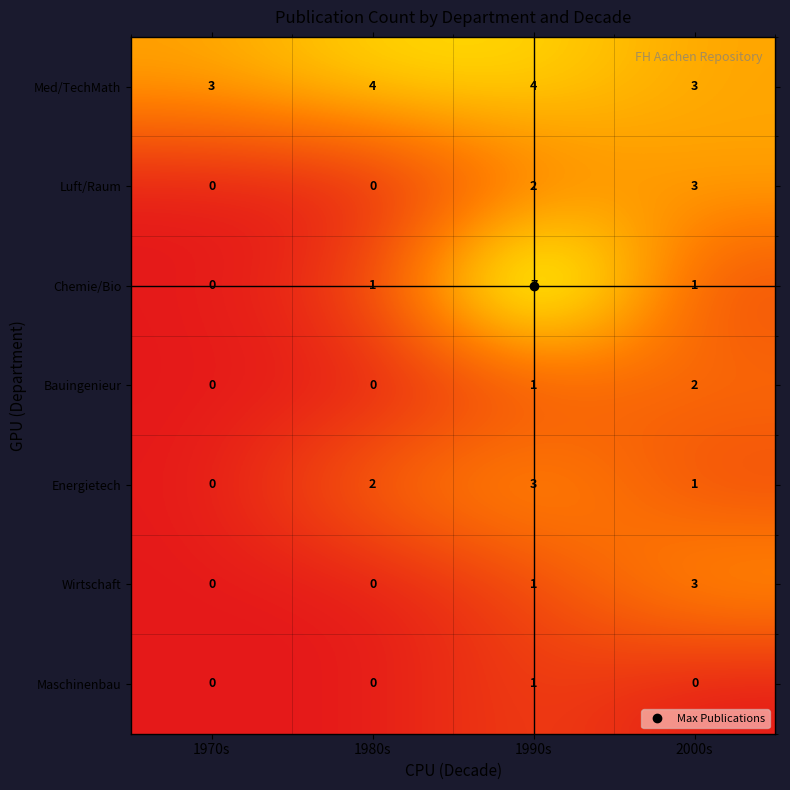

Is the value of Chemie/Bio at 1990s greater than the value of Maschinenbau at 1970s?

Yes